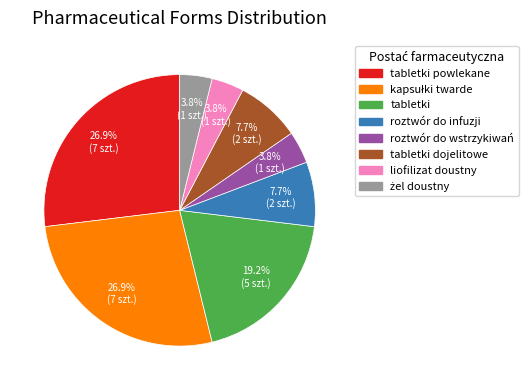

Does any single category account for the majority?

No